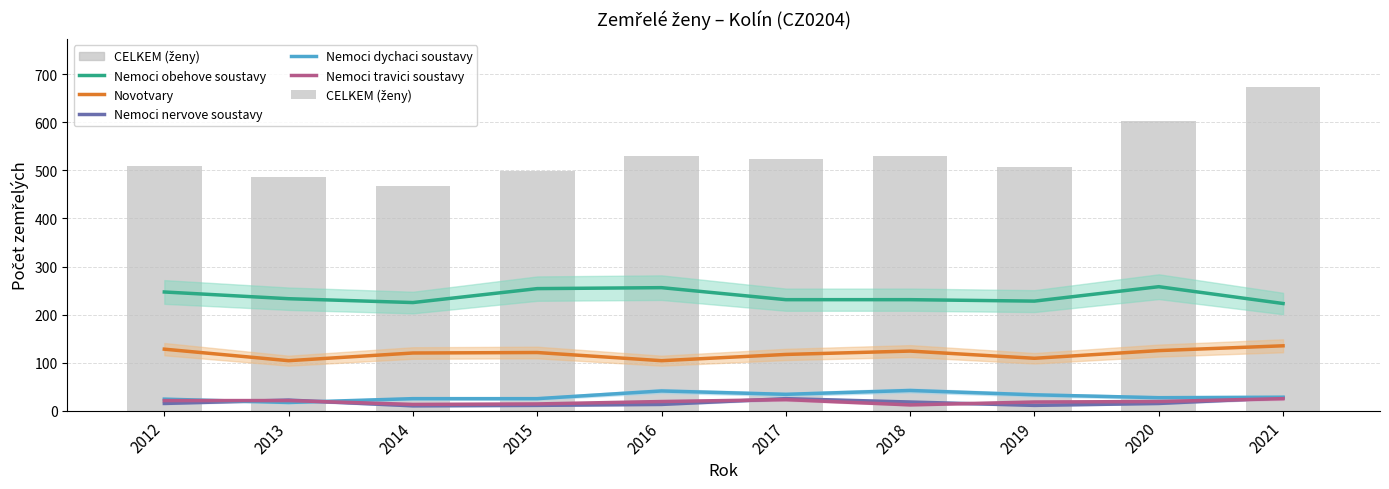

What is the maximum value shown in the chart?

673